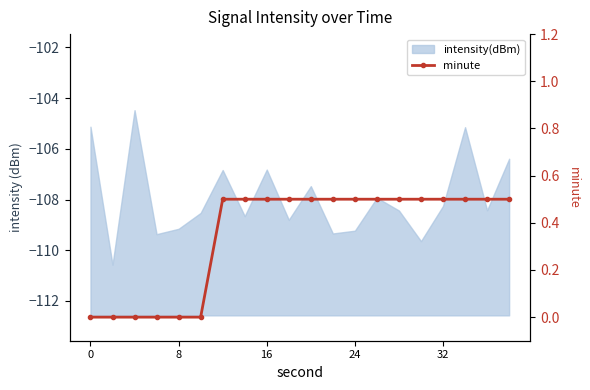

True or false: the data shows -0.2 at 8.

False